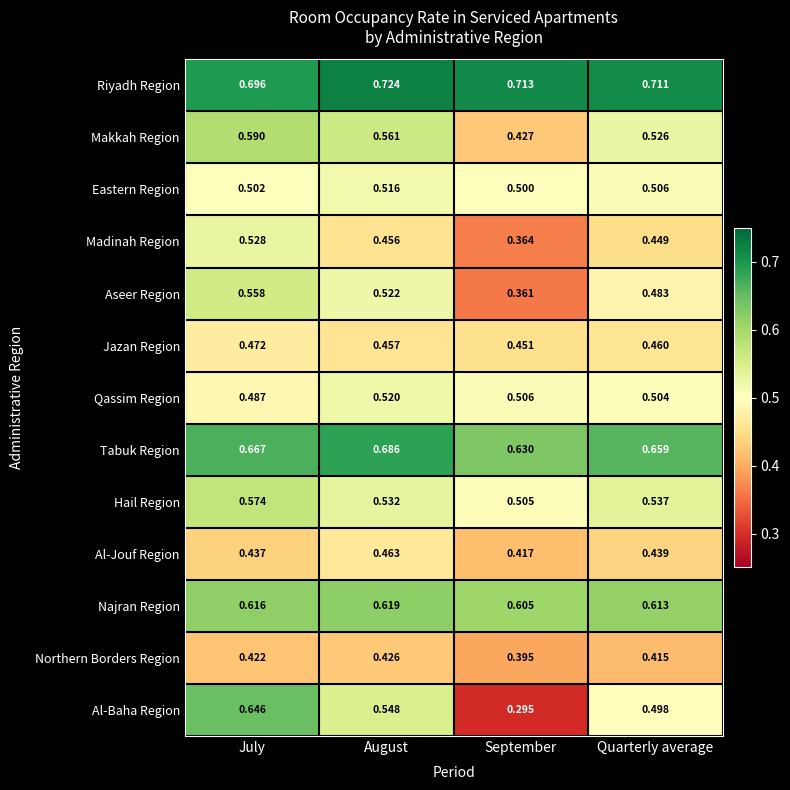

At which category does the chart reach its peak across all series?

August